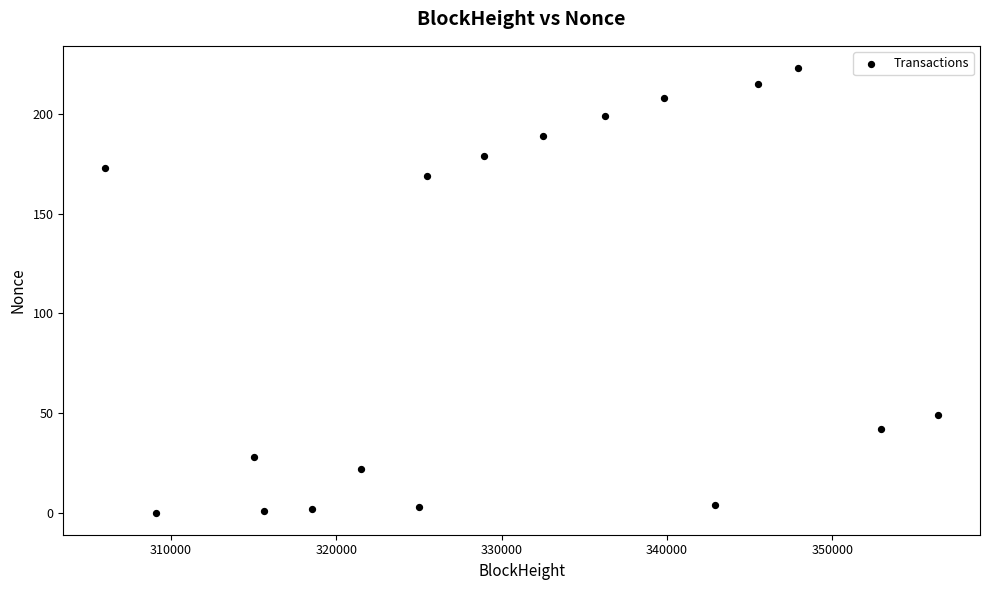

What is the range of Y values (max minus min)?

223